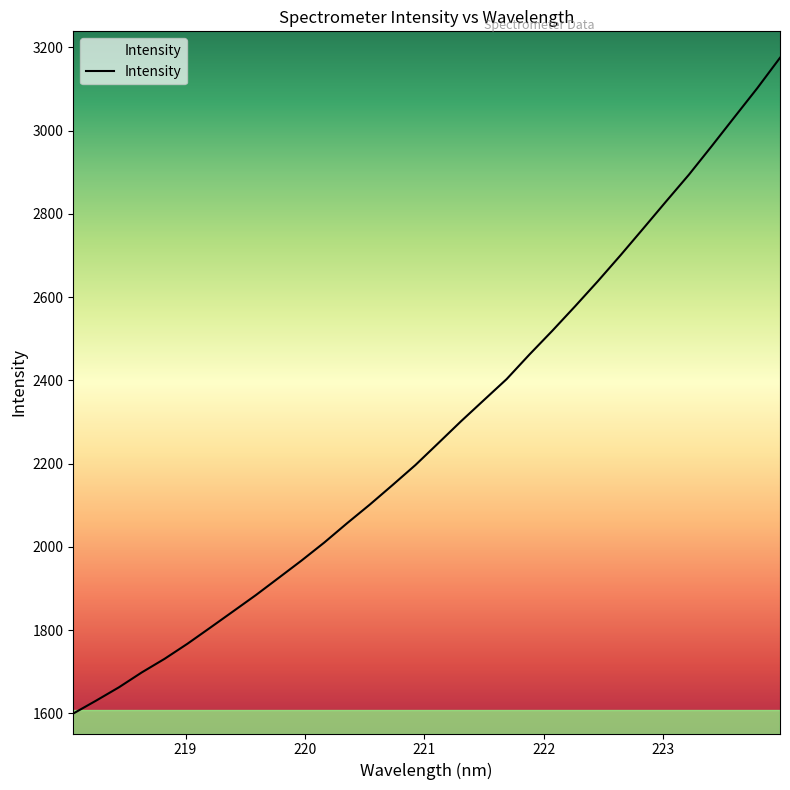

What is the greatest value displayed?

3174.9